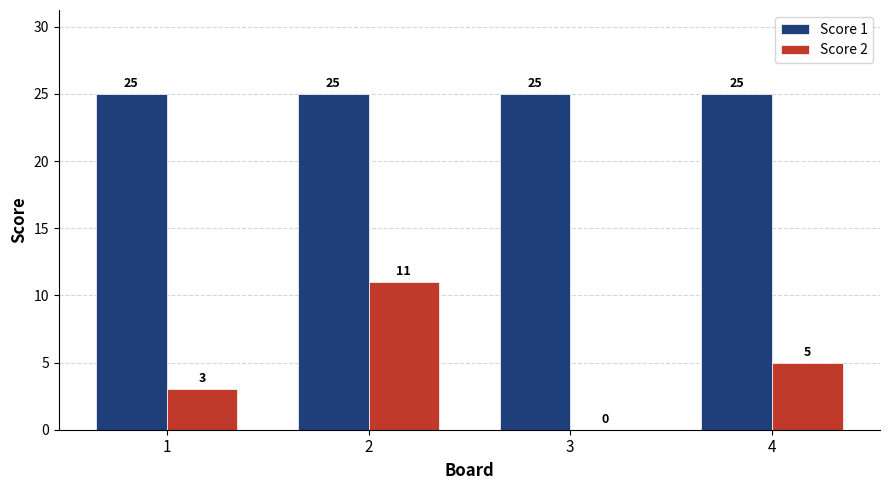

How many values in Score 2 are above zero?

3